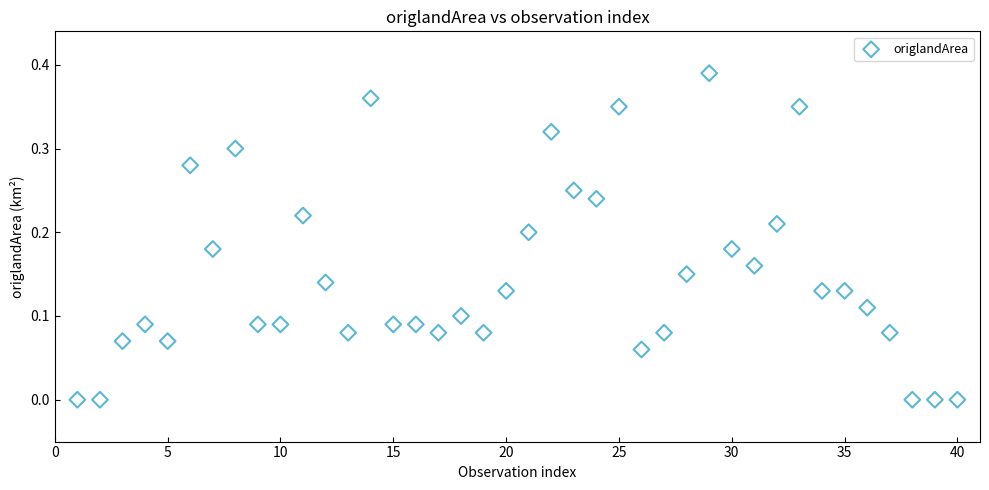

What is the range of X values (max minus min)?

39.0